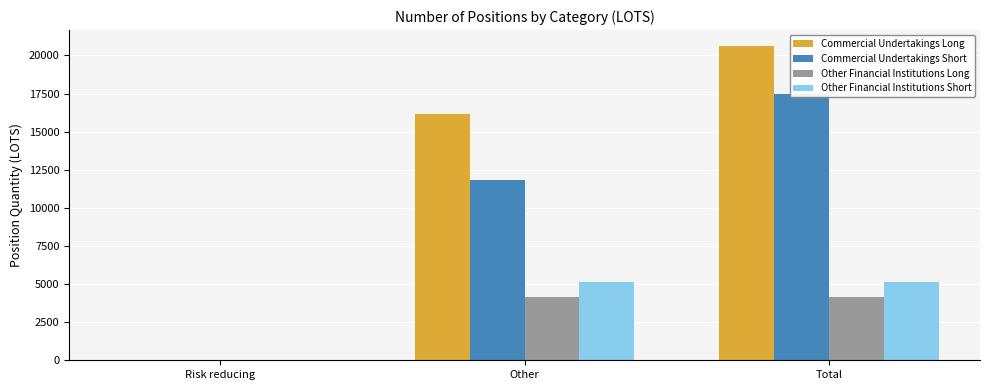

At which label is Commercial Undertakings Long closest to 10317?

Other